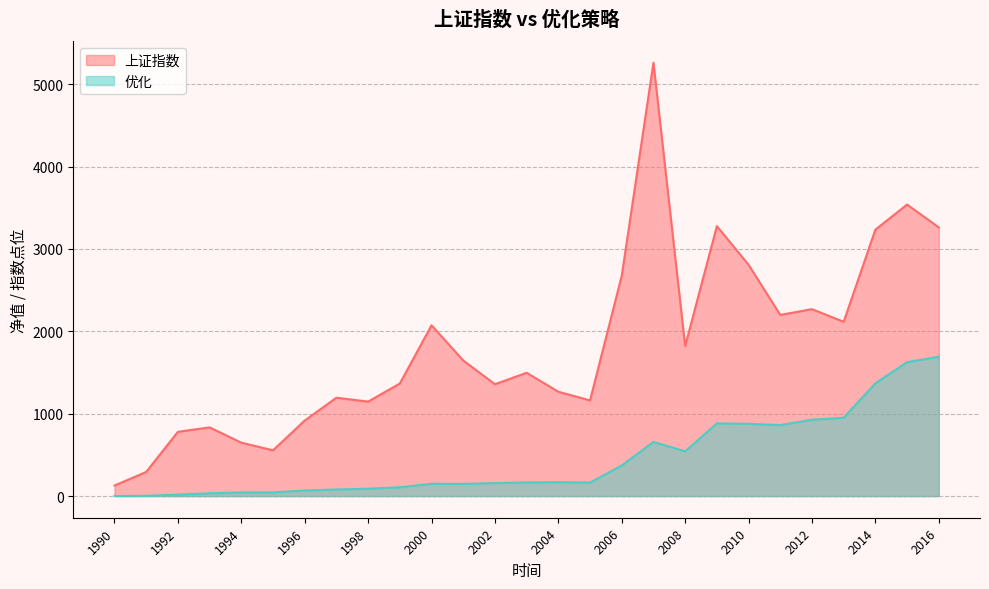

How many lines are shown in the chart?

2